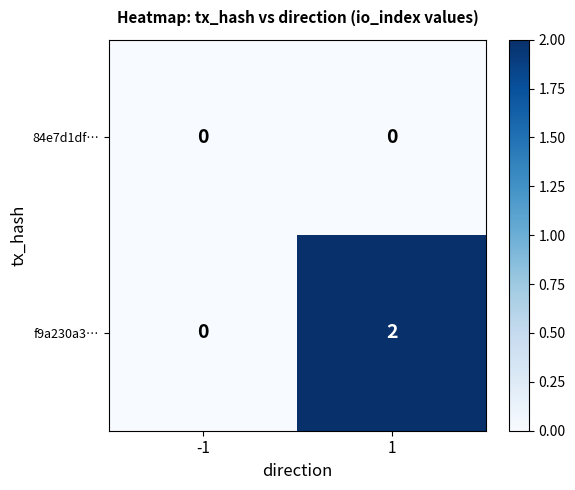

List the series in order of their overall mean, highest first.

f9a230a3…, 84e7d1df…